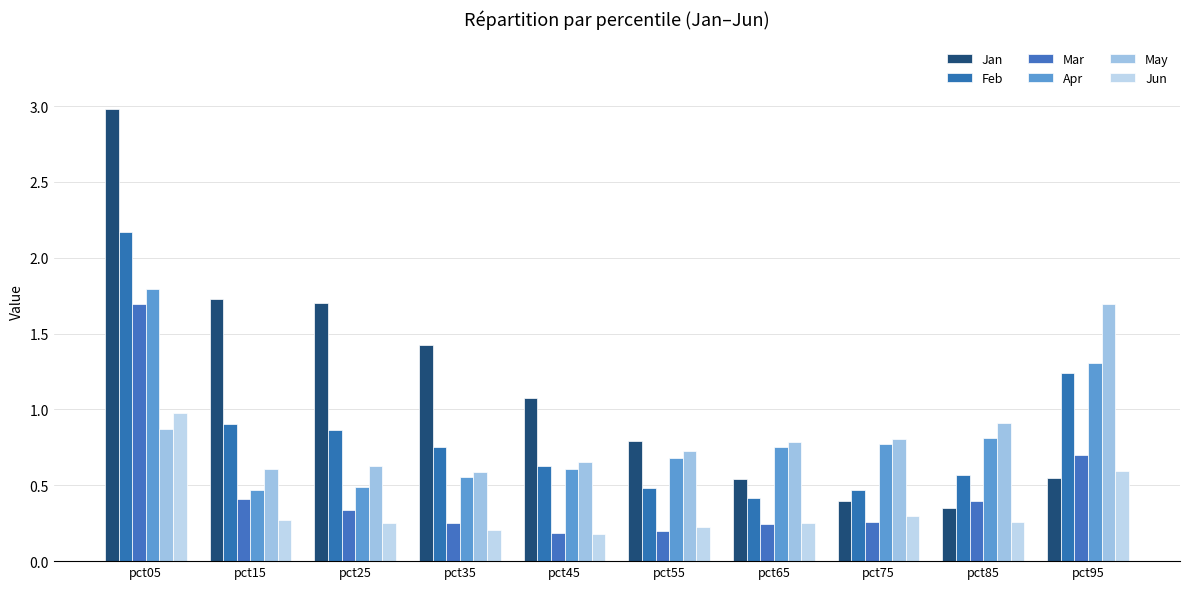

What is the lowest value of the Apr series?

0.5